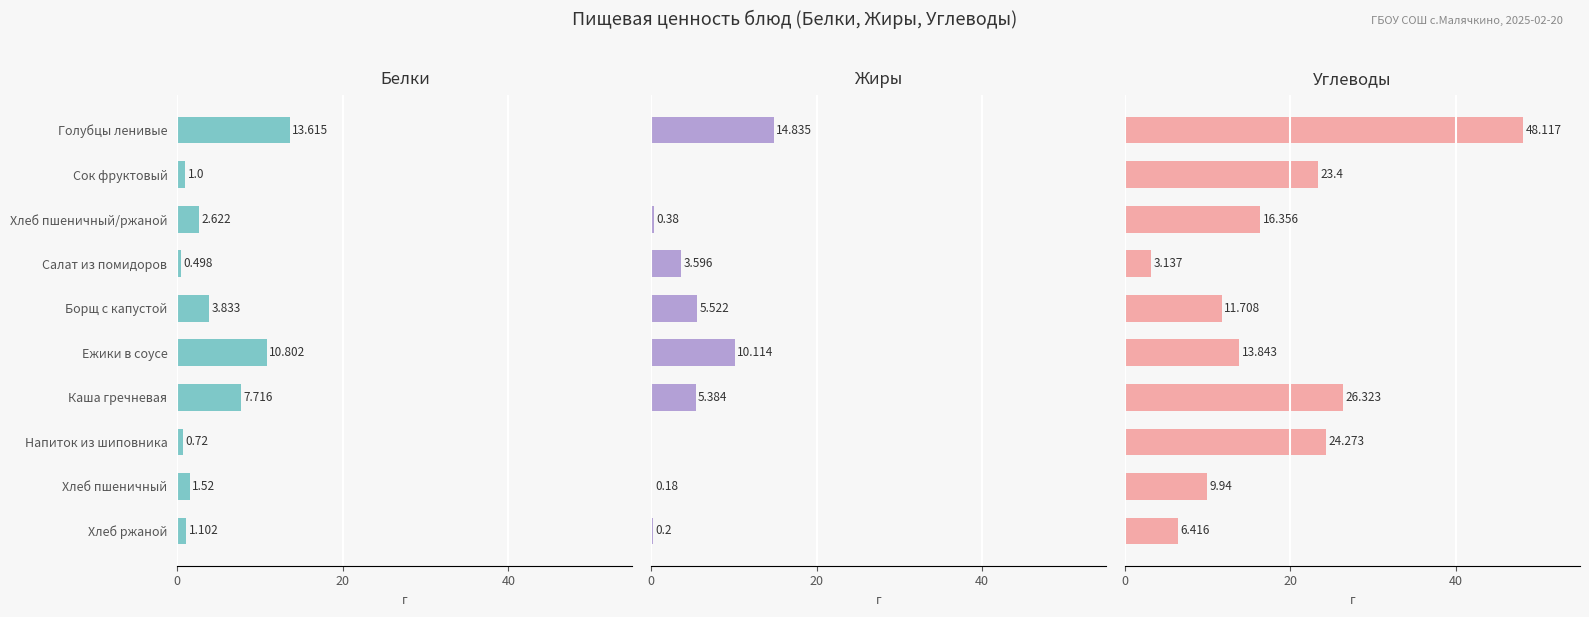

At how many categories does at least one series exceed 18?

4